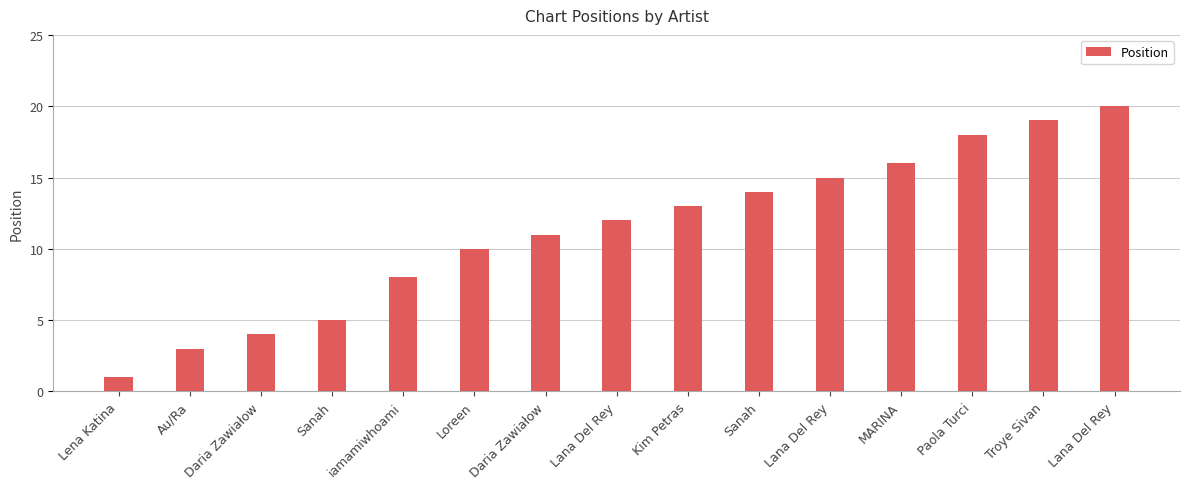

What is the label of the 2nd bar from the left?

Au/Ra